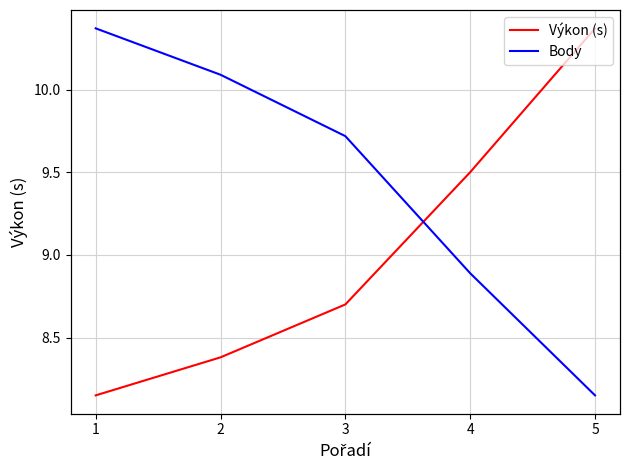

At which category is the sum across all series the highest?

1